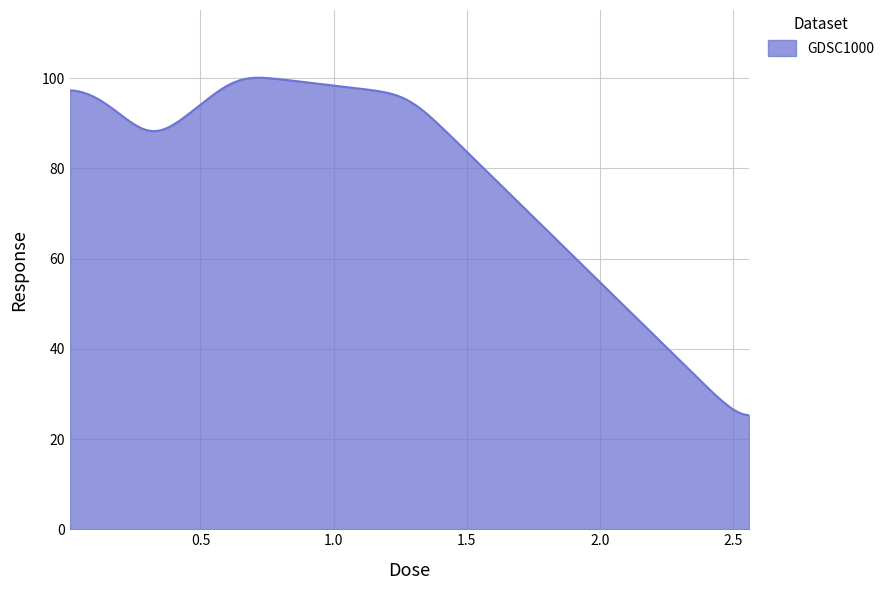

What is the difference between the maximum and minimum values?

74.8